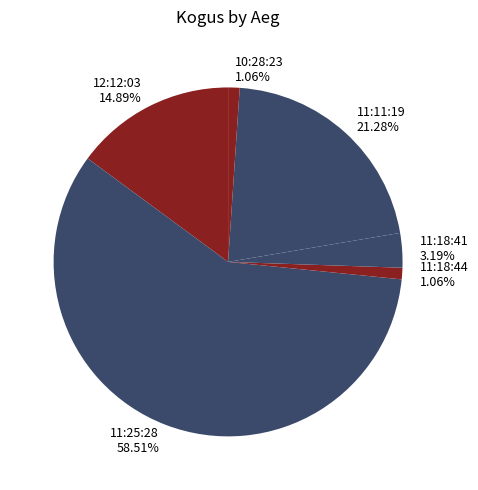

To the nearest percent, what is the combined percentage of 12:12:03 and 11:18:44?

16%